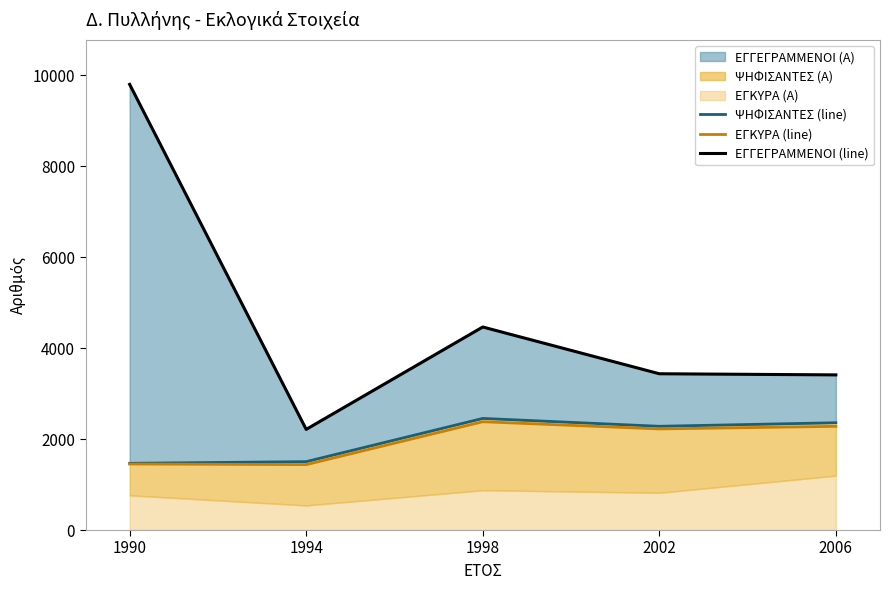

Reading left to right, transcribe all the data shown in this chart.

ΨΗΦΙΣΑΝΤΕΣ (line): 1467	1504	2454	2281	2359
ΕΓΚΥΡΑ (line): 1452	1438	2381	2223	2280
ΕΓΓΕΓΡΑΜΜΕΝΟΙ (line): 9799	2213	4464	3436	3411